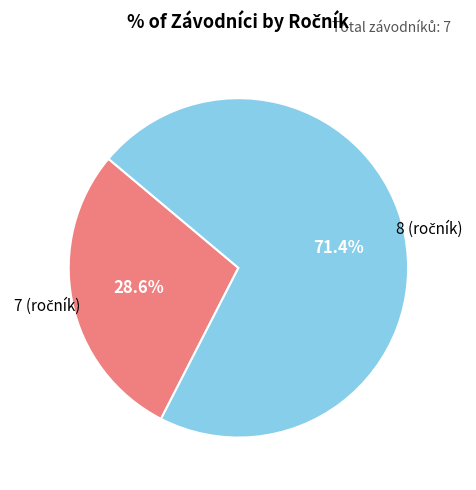

Is there any slice that represents more than half of the pie?

Yes